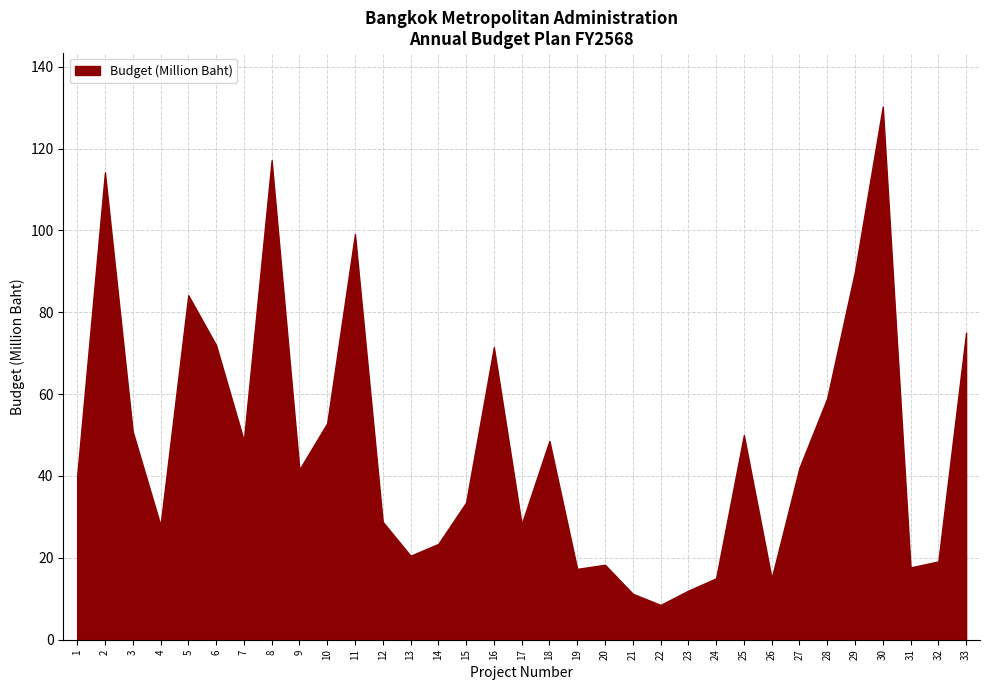

The value at 14 is 40.6. True or false?

False